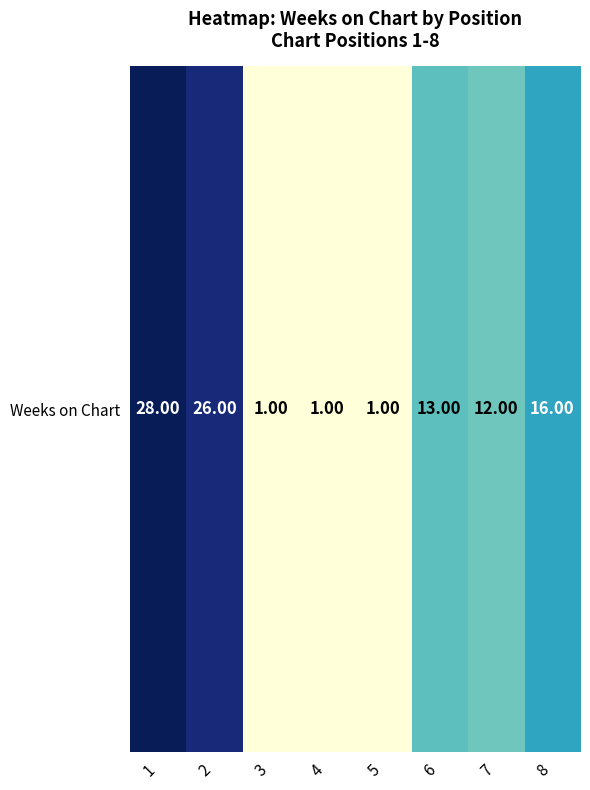

How many data points does each series have?

8